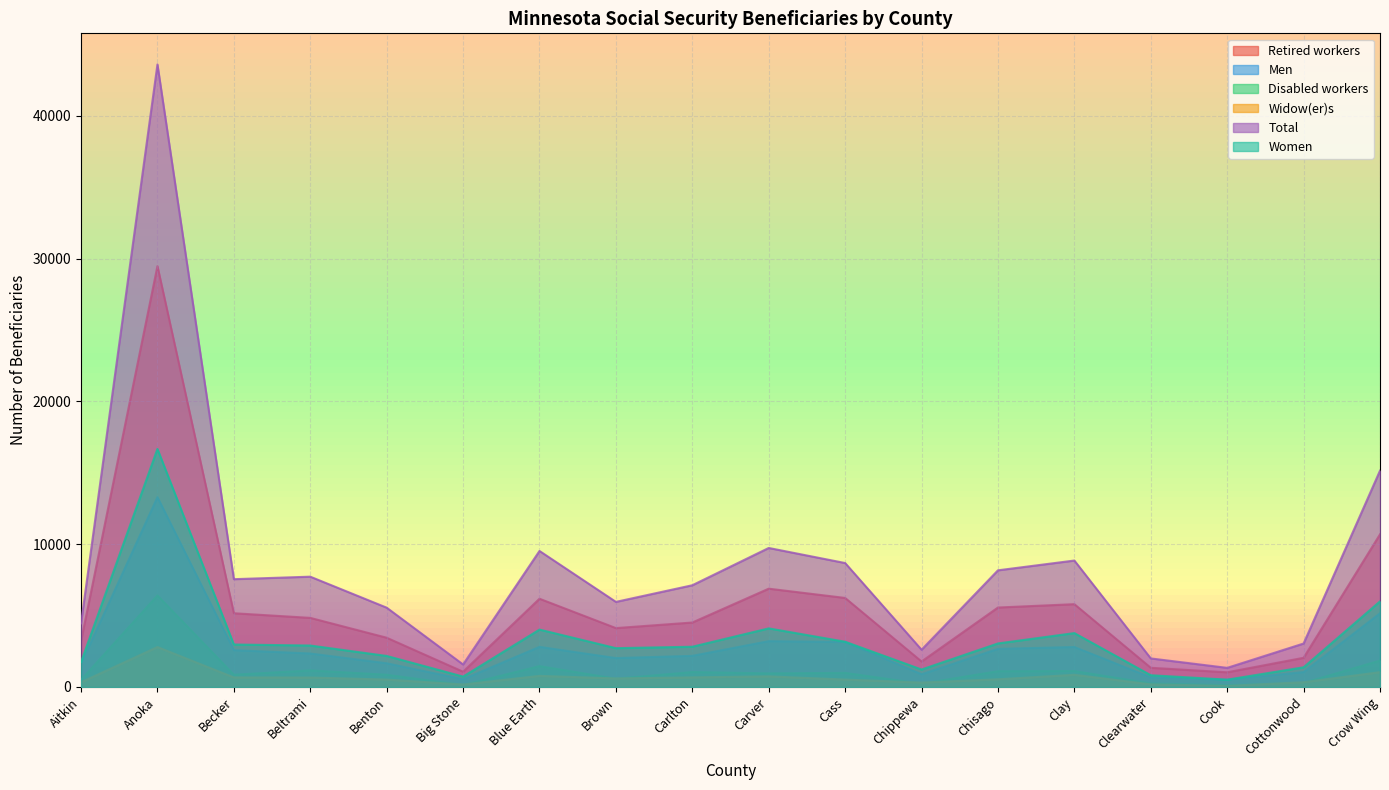

At Beltrami, list the series in order from largest to smallest.

Total, Retired workers, Women, Men, Disabled workers, Widow(er)s